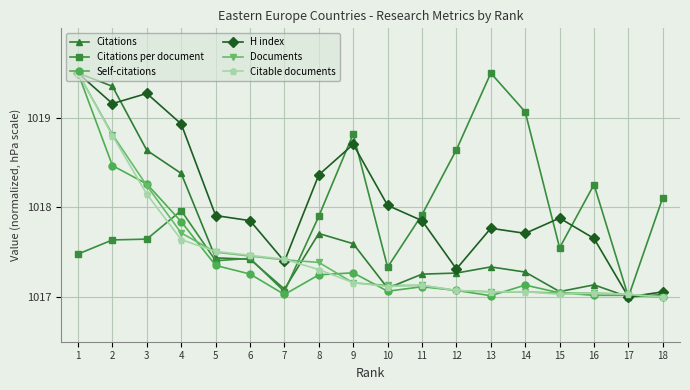

What is the difference between the maximum and minimum values in the H index series?

2.5